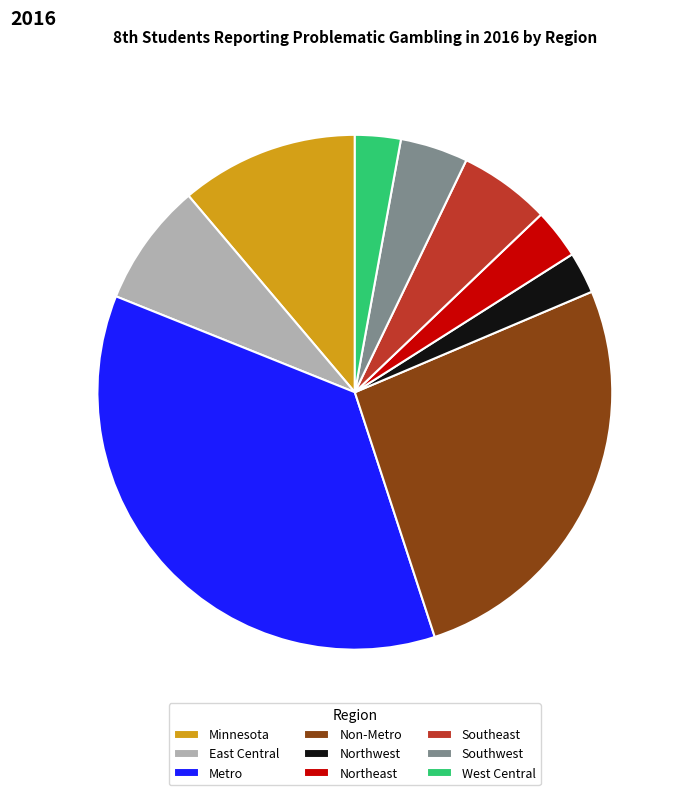

What percentage is the West Central slice, to the nearest percent?

3%